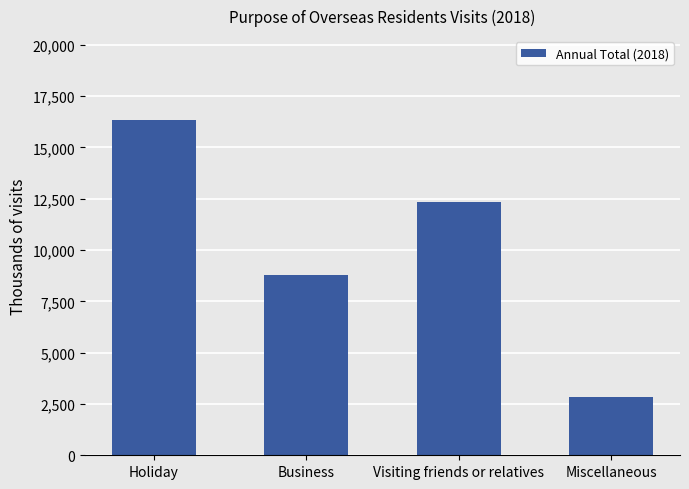

The value at Visiting friends or relatives is 20827.7. True or false?

False